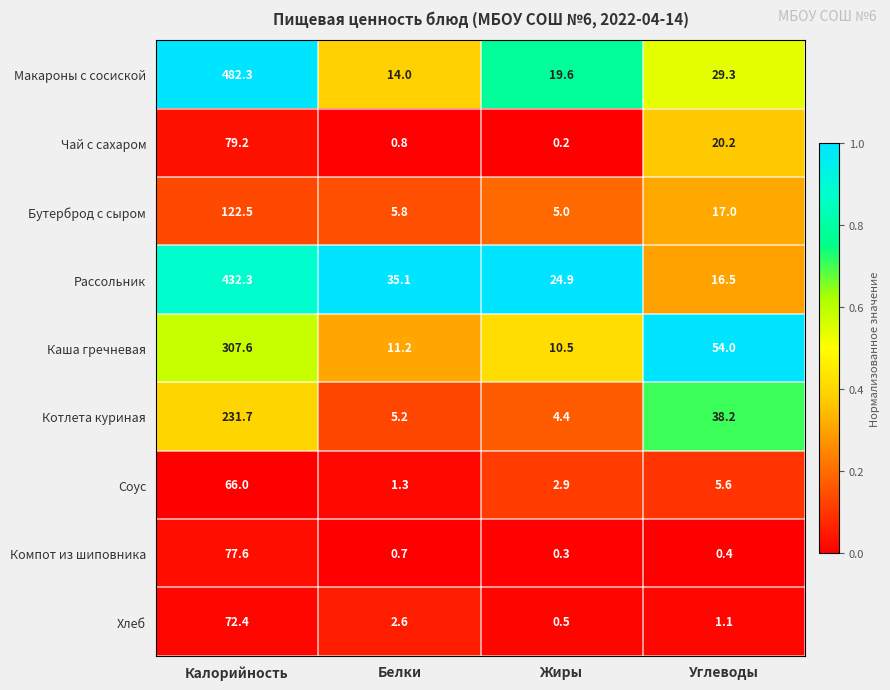

What is the sum of the Каша гречневая values at Белки and Углеводы?

65.2